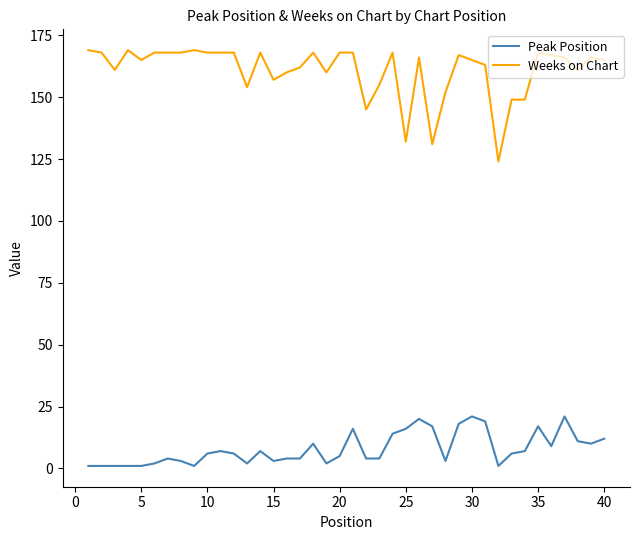

True or false: Weeks on Chart and Peak Position intersect in this chart.

False